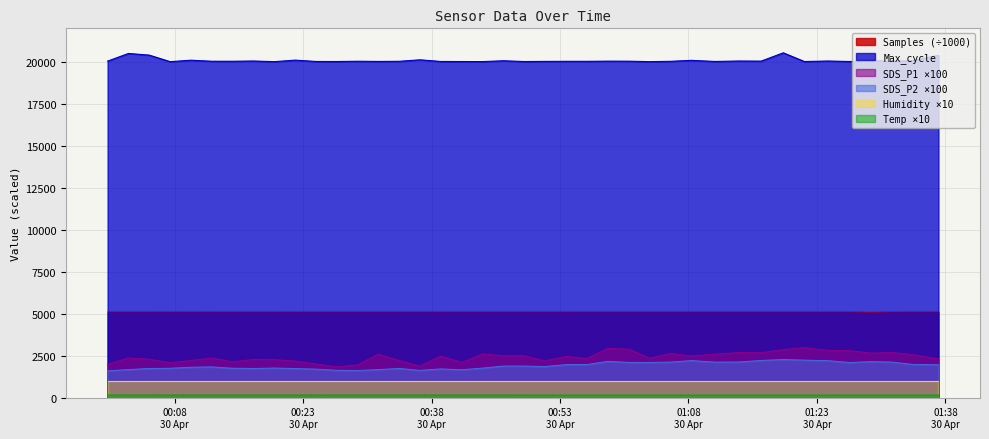

Which series has the largest range (max minus min)?

SDS_P1 ×100